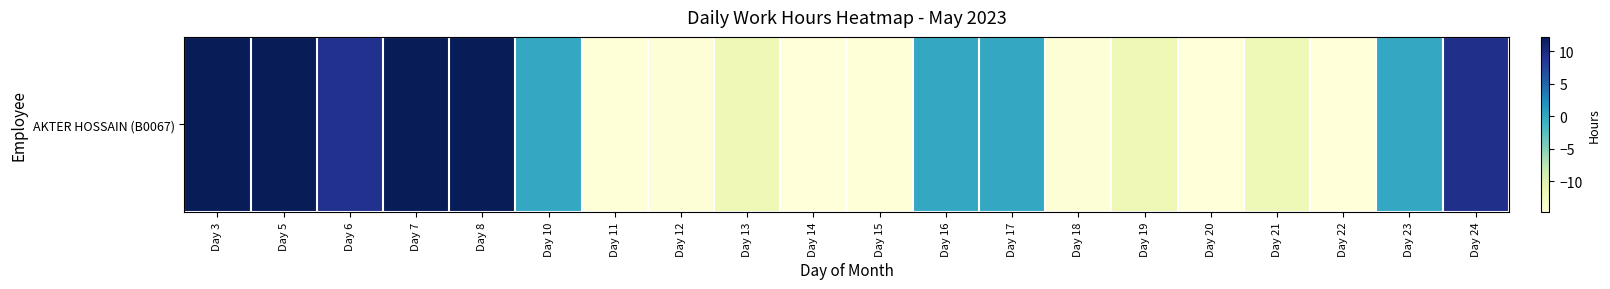

What is the change in value from Day 12 to Day 17?

+14.4